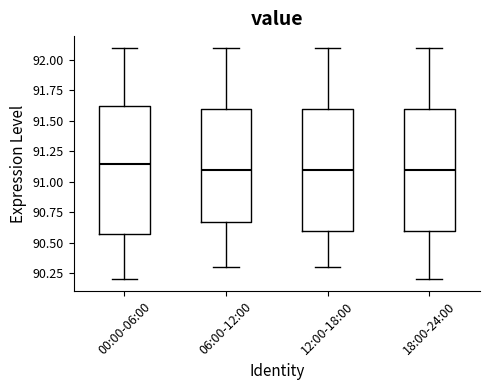

Where does the median line of the box for 18:00-24:00 sit on the y-axis? The values are not printed on the chart, so give them approximately, as read against the axis.

91.10